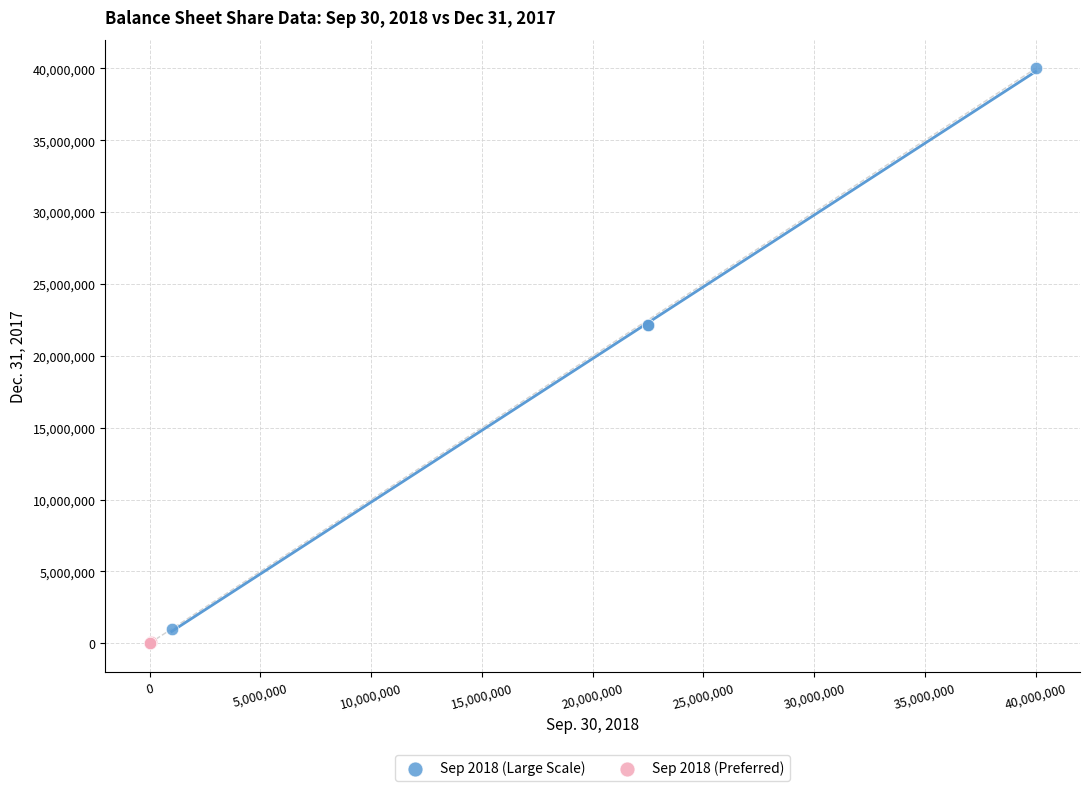

Which series contains the highest Y value?

Sep 2018 (Large Scale)